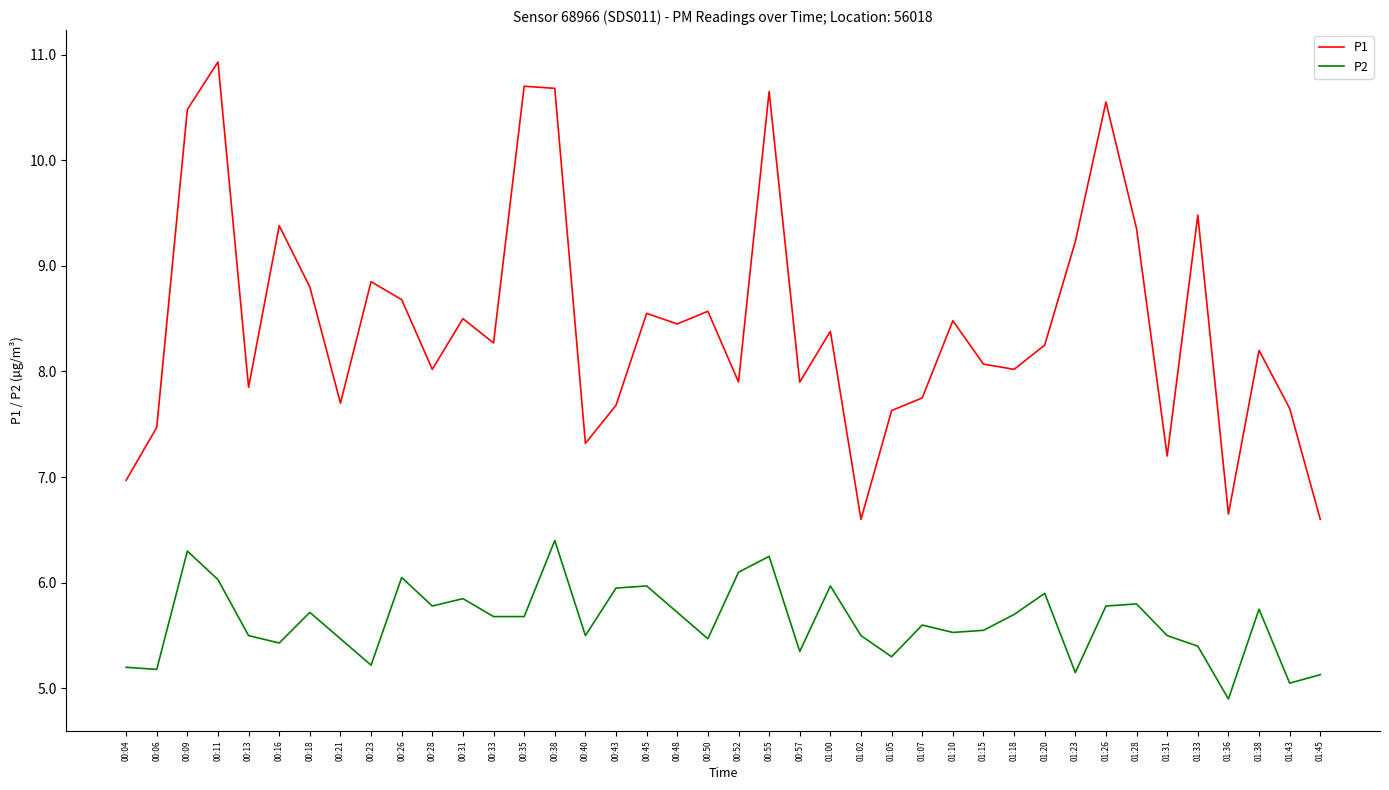

How many values in the P2 series exceed 5?

39